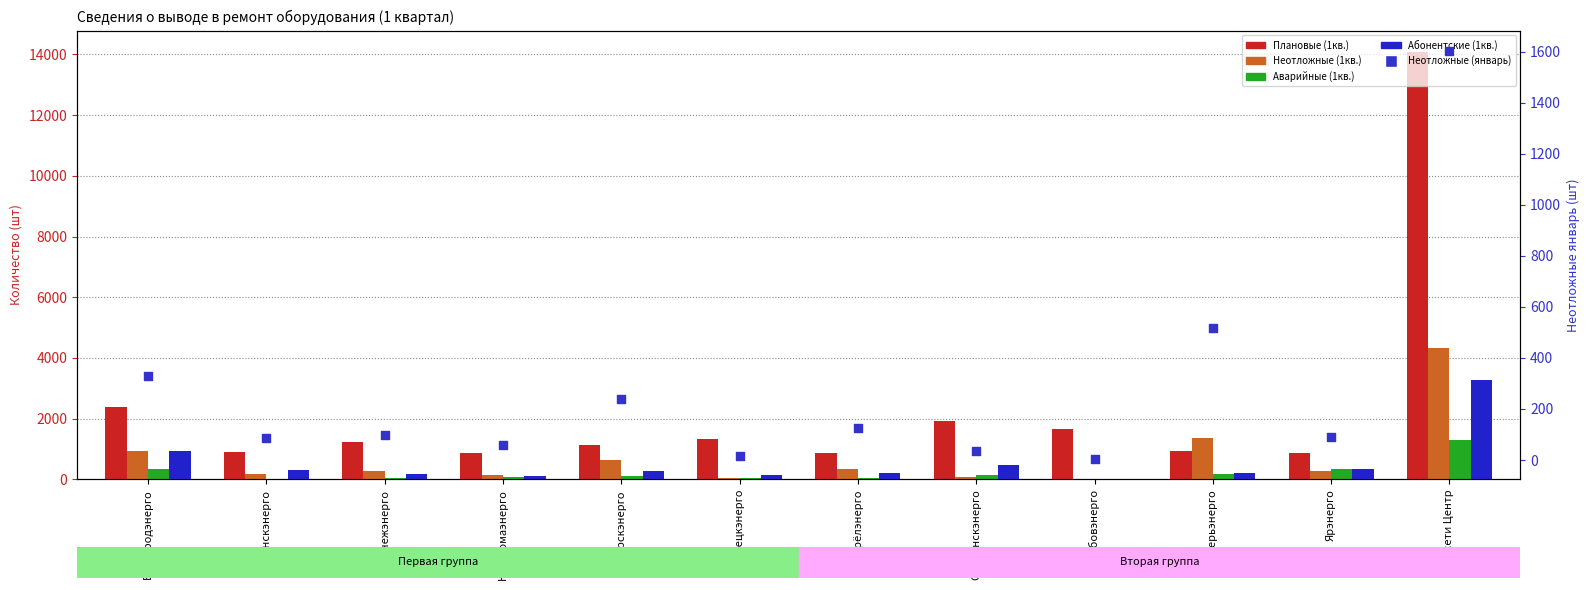

At how many categories does at least one series exceed 4209?

1